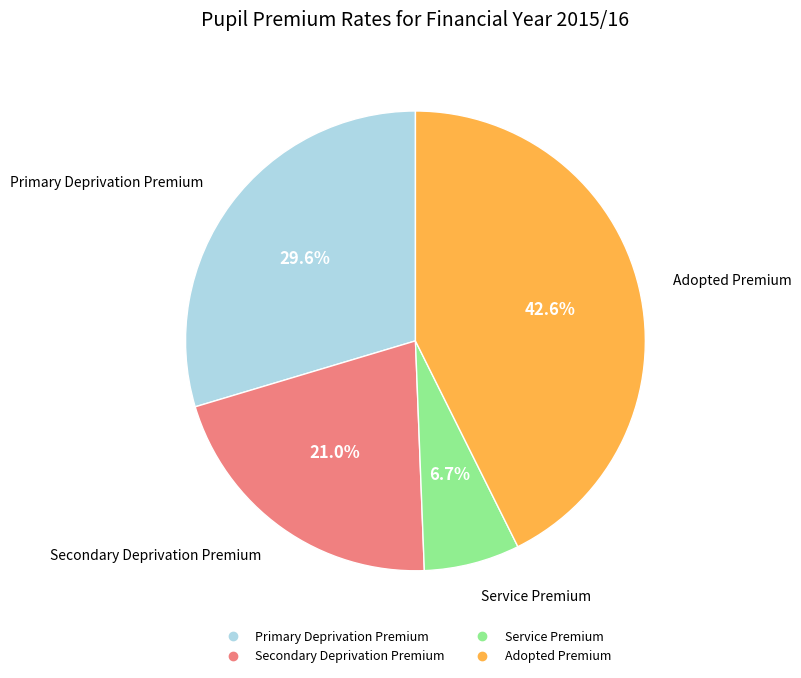

How many segments does this pie chart have?

4